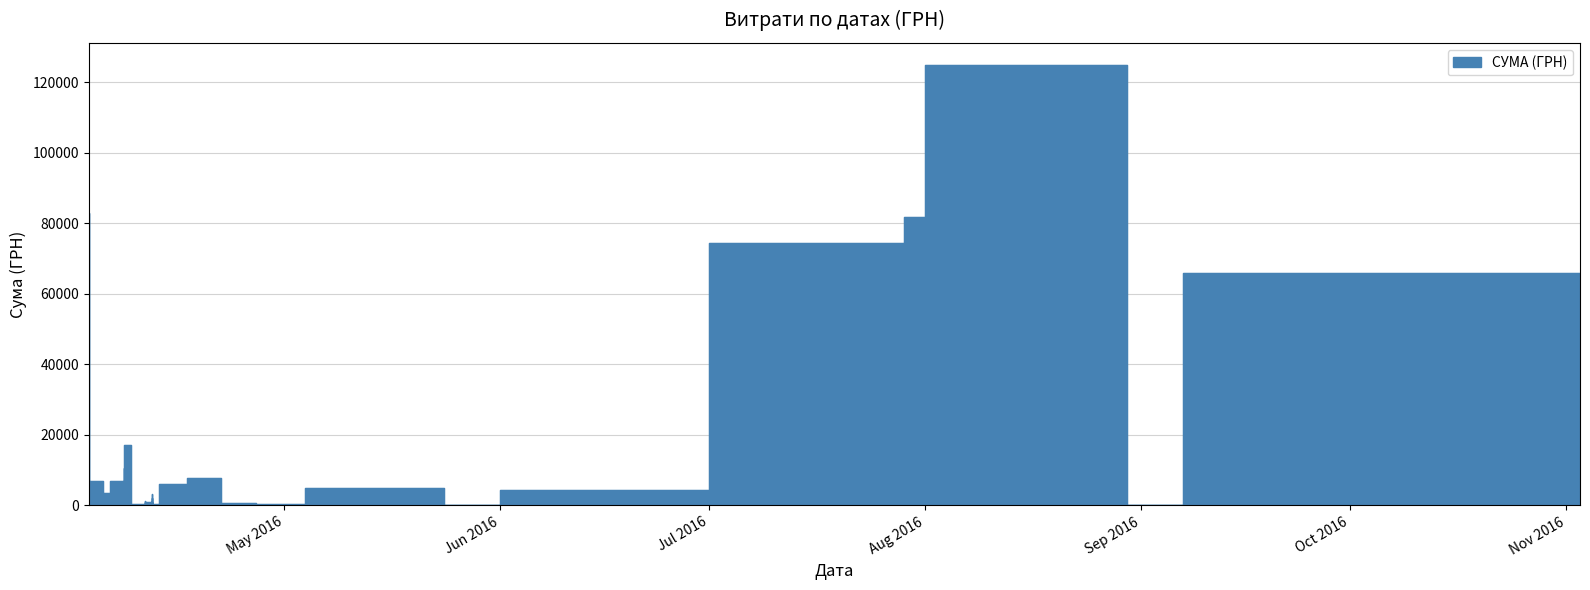

Which category has the highest value across all series?

30.08.2016